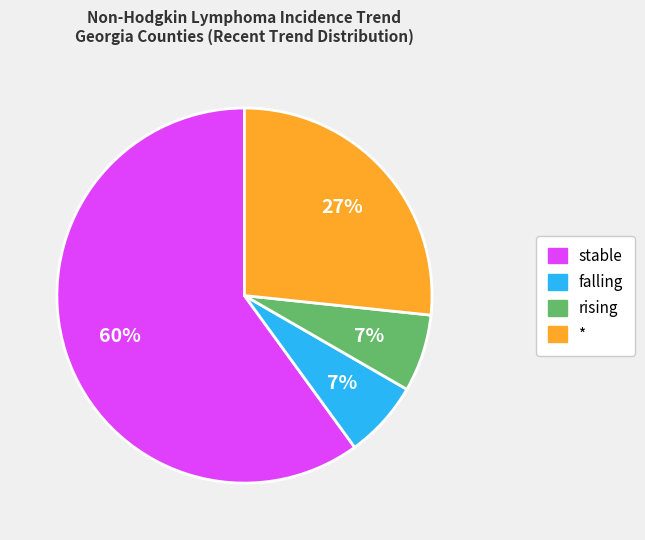

Combined, do * and rising account for over 50%?

No